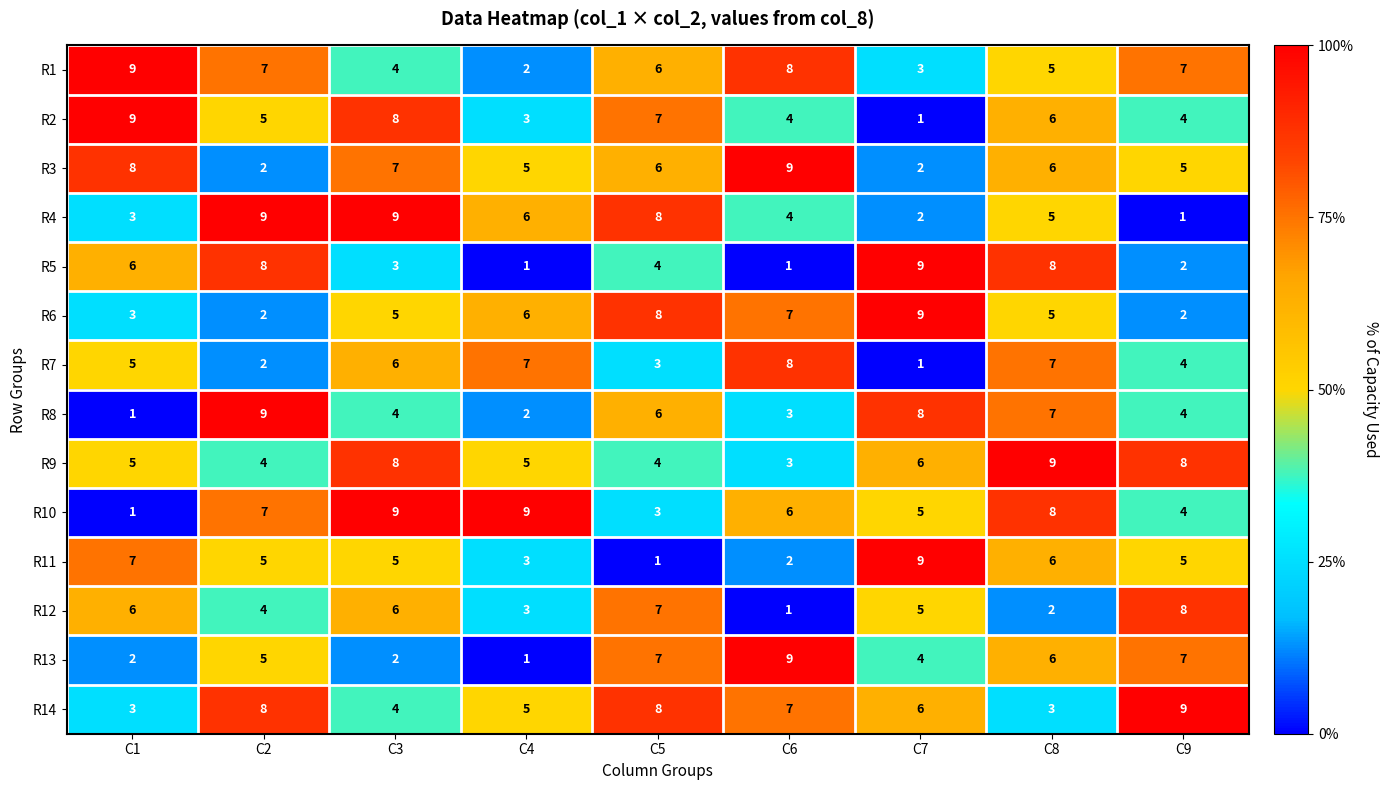

What is the maximum value shown in the chart?

9